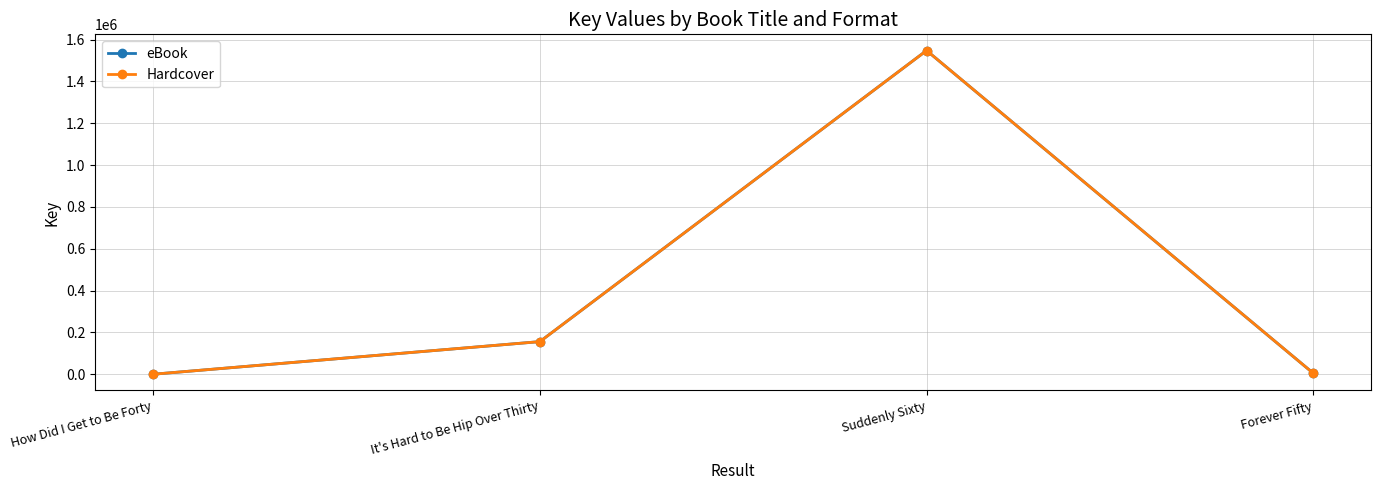

What position from the left is How Did I Get to Be Forty?

1